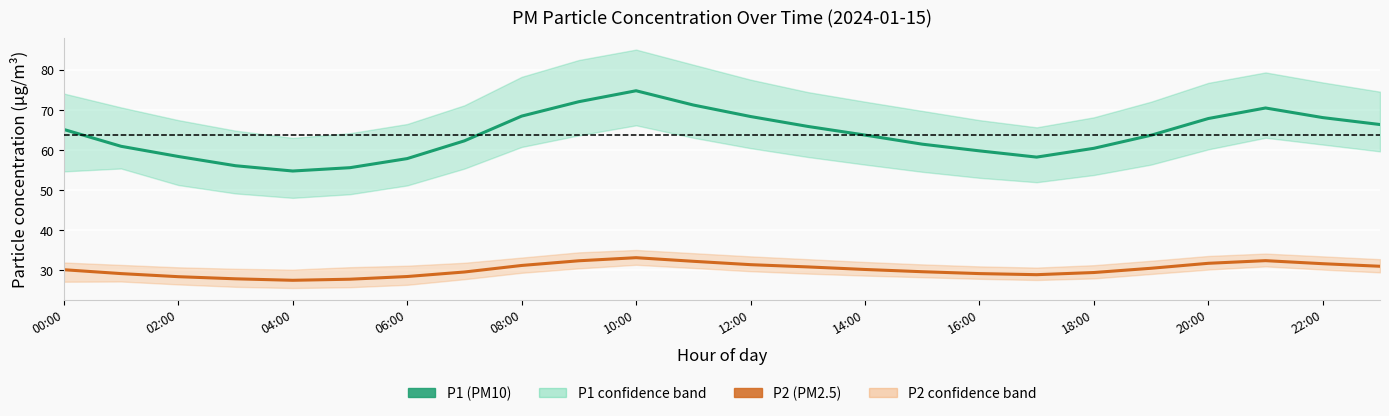

Which series changed the most between 06:00 and 23?

P1 (PM10)